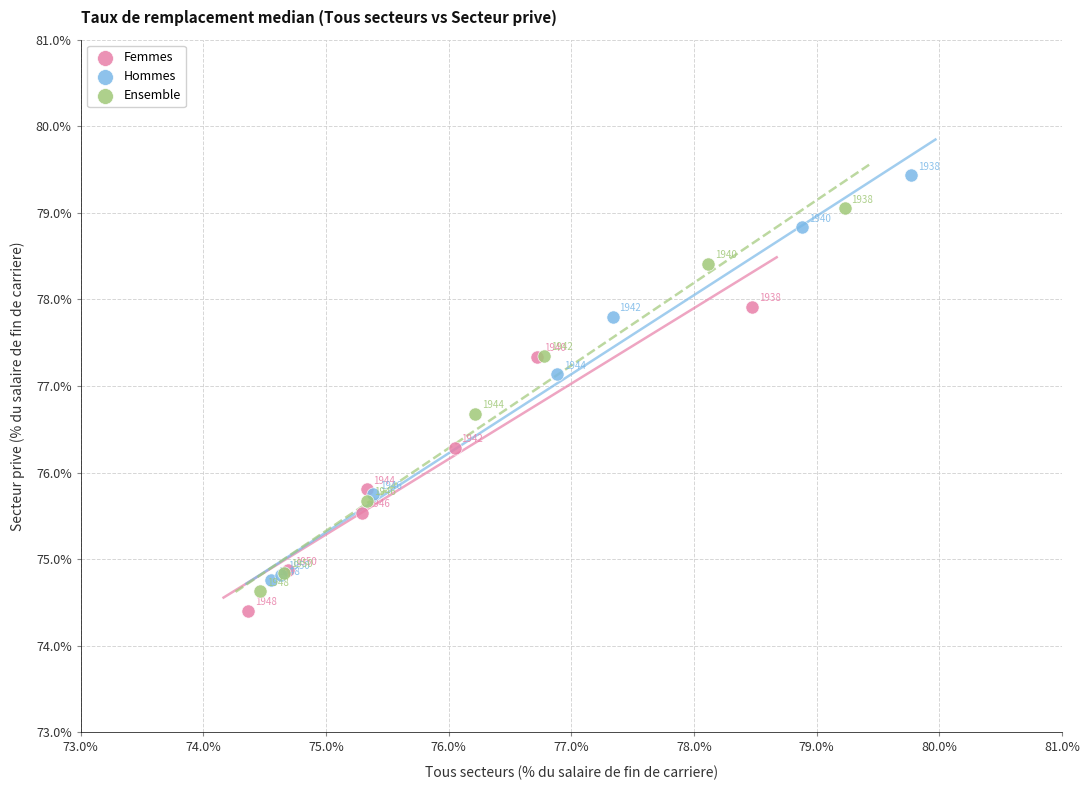

Which series contains the highest Y value?

Hommes